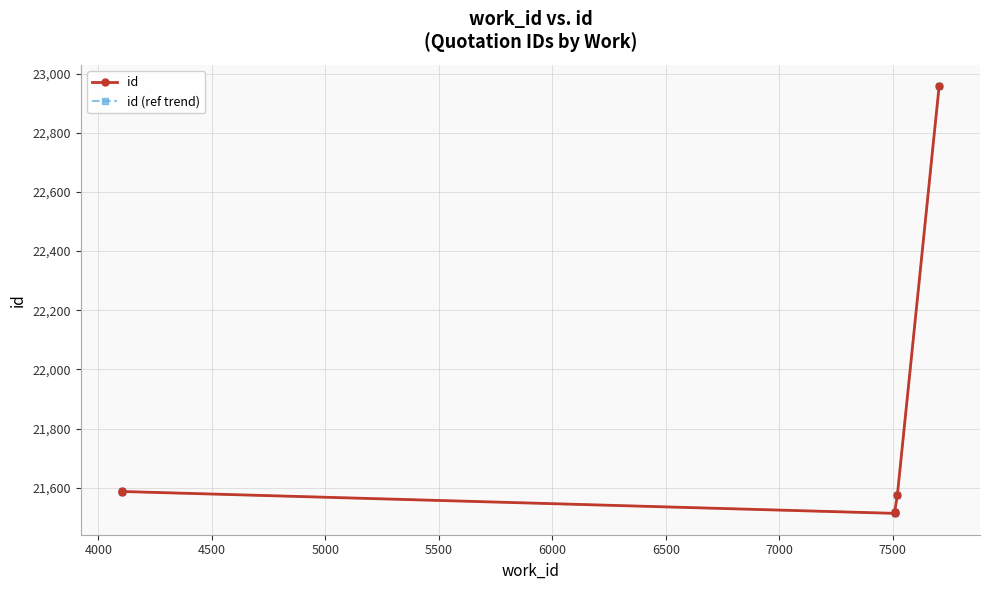

Is this an area chart (filled region under the line)?

No